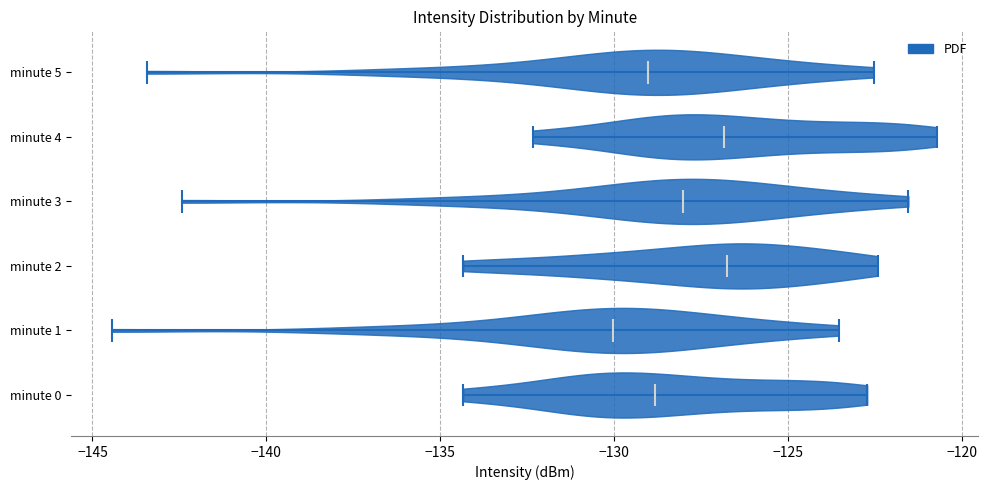

Reading bottom to top, read every violin against the x-axis: where its median line is, and the lowest and highest points it reaches. The values are not printed on the chart, so give them approximately, as read against the axis.

minute 0: median line -129.0, lowest point -134.5, highest point -122.5
minute 1: median line -130.0, lowest point -144.5, highest point -123.5
minute 2: median line -127.0, lowest point -134.5, highest point -122.5
minute 3: median line -128.0, lowest point -142.5, highest point -121.5
minute 4: median line -127.0, lowest point -132.5, highest point -120.5
minute 5: median line -129.0, lowest point -143.5, highest point -122.5